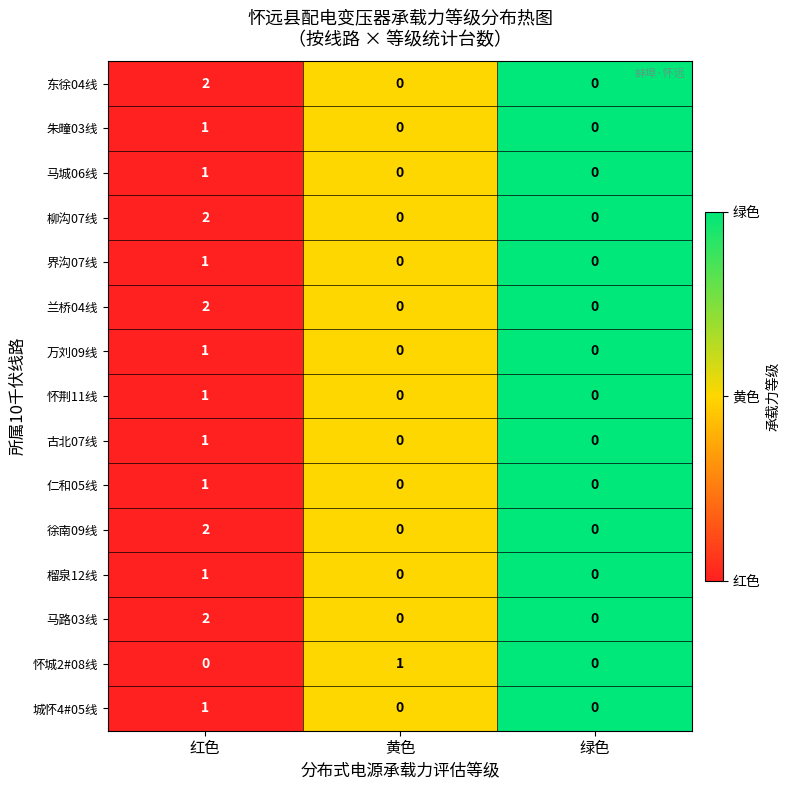

Count the 界沟07线 values in the range 0 to 1.

3